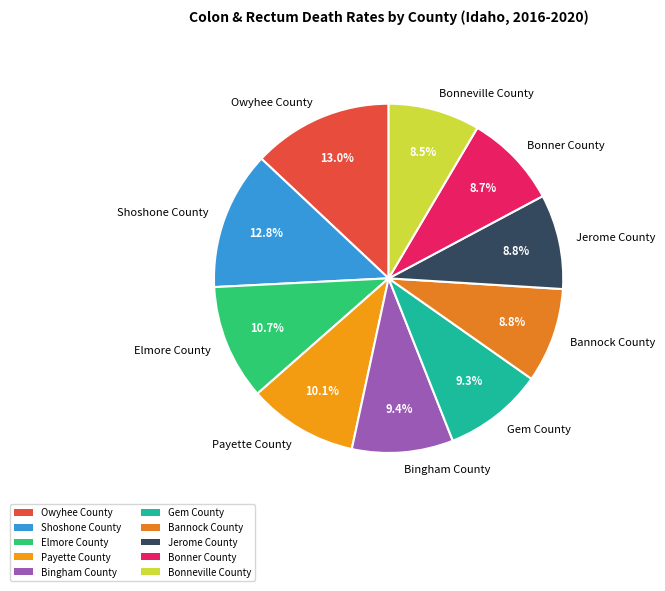

True or false: Elmore County accounts for 11% of the total.

True